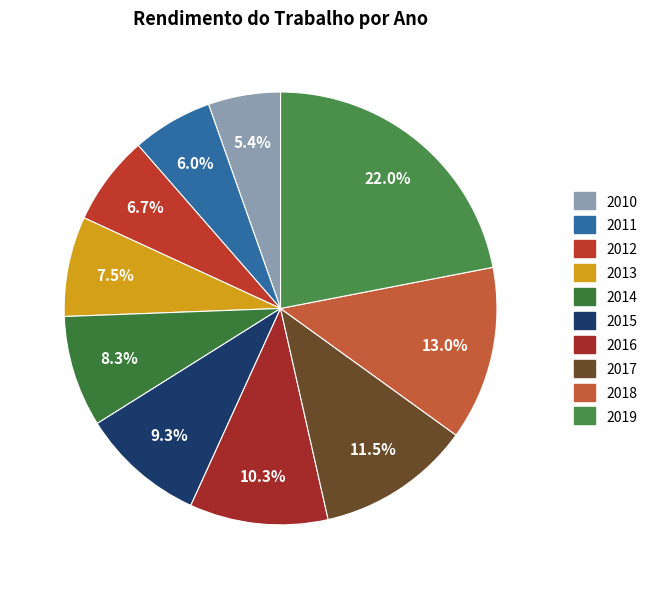

Rank the categories by value from highest to lowest.

2019, 2018, 2017, 2016, 2015, 2014, 2013, 2012, 2011, 2010